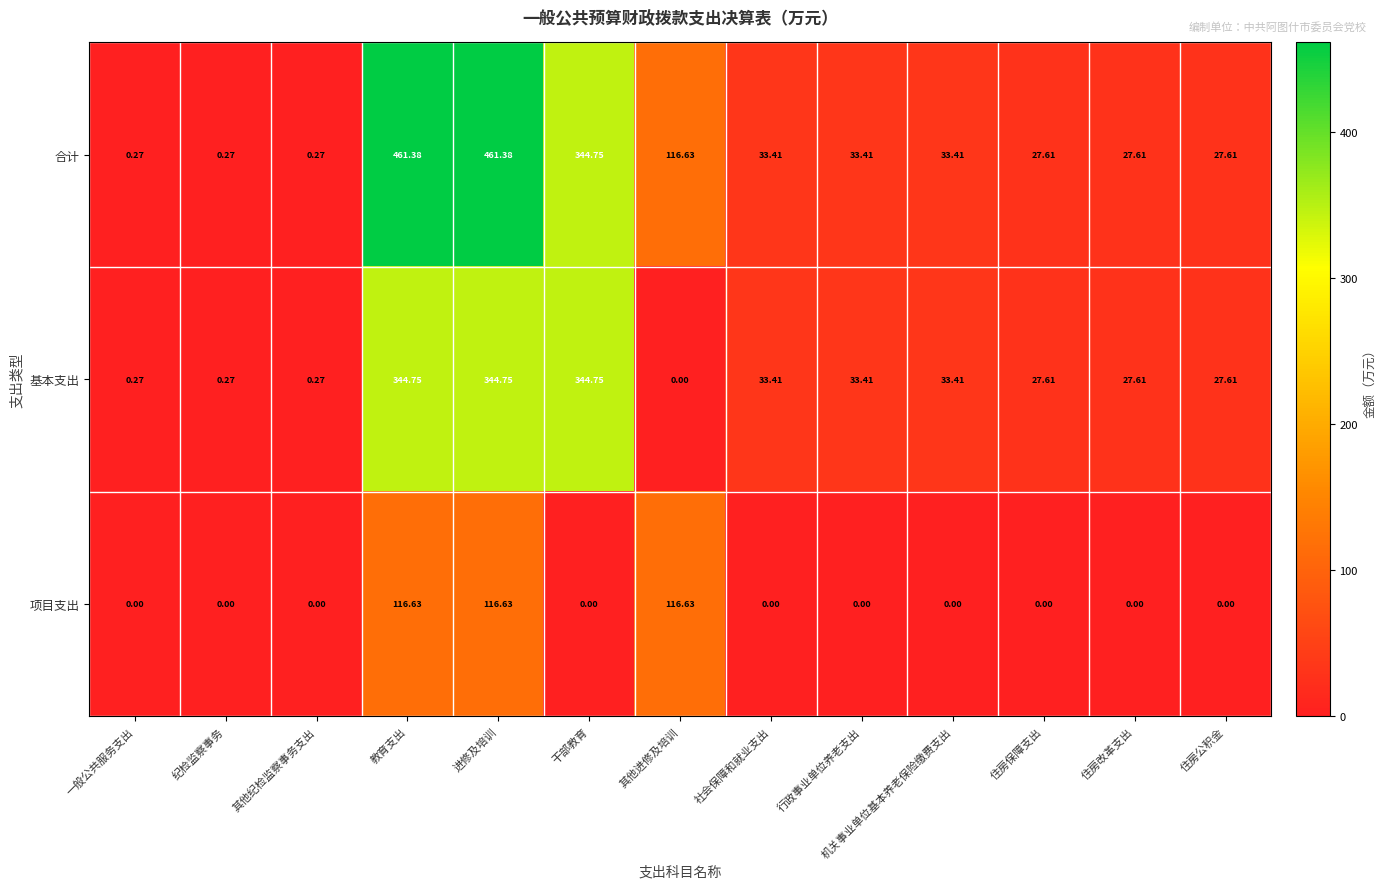

Between 教育支出 and 行政事业单位养老支出, which series saw the biggest shift?

合计